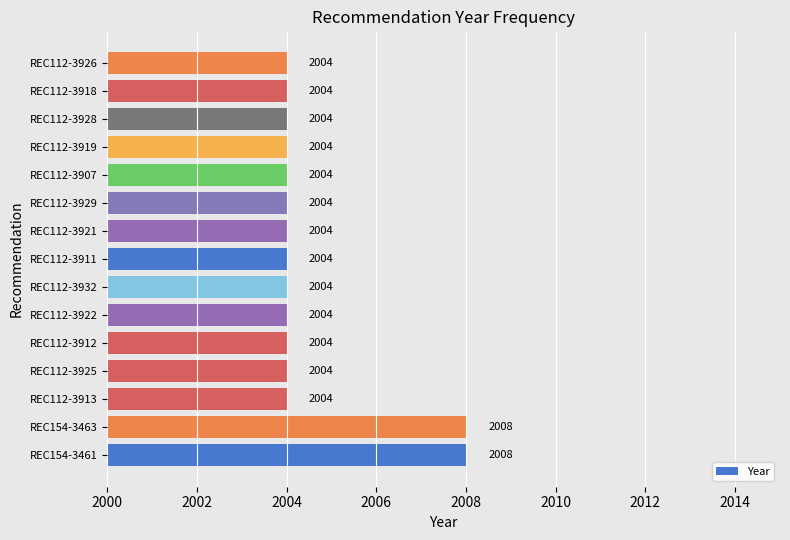

Is it true that the value at REC154-3461 is 2008?

True